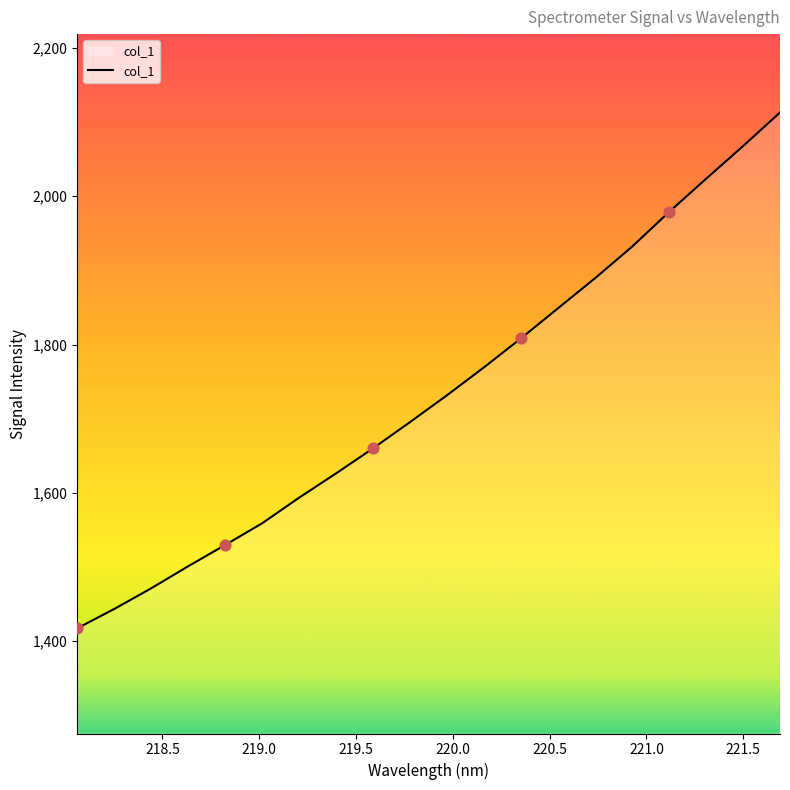

What is the smallest value displayed?

1417.4